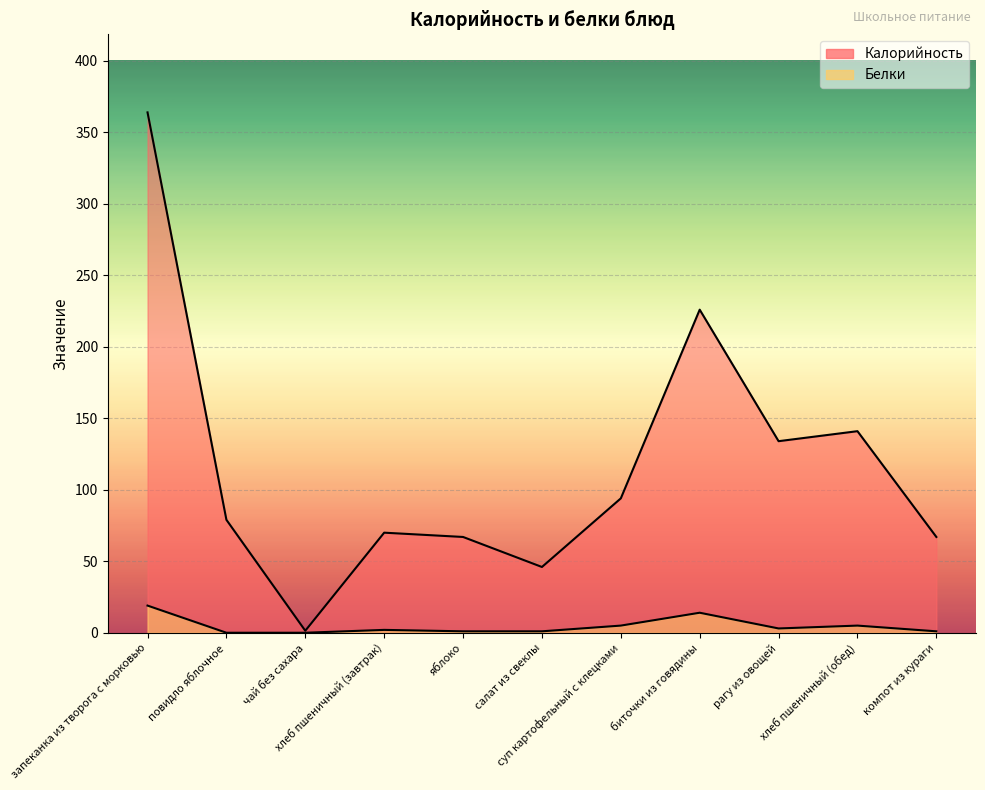

Between компот из кураги and запеканка из творога с морковью, which is larger?

запеканка из творога с морковью